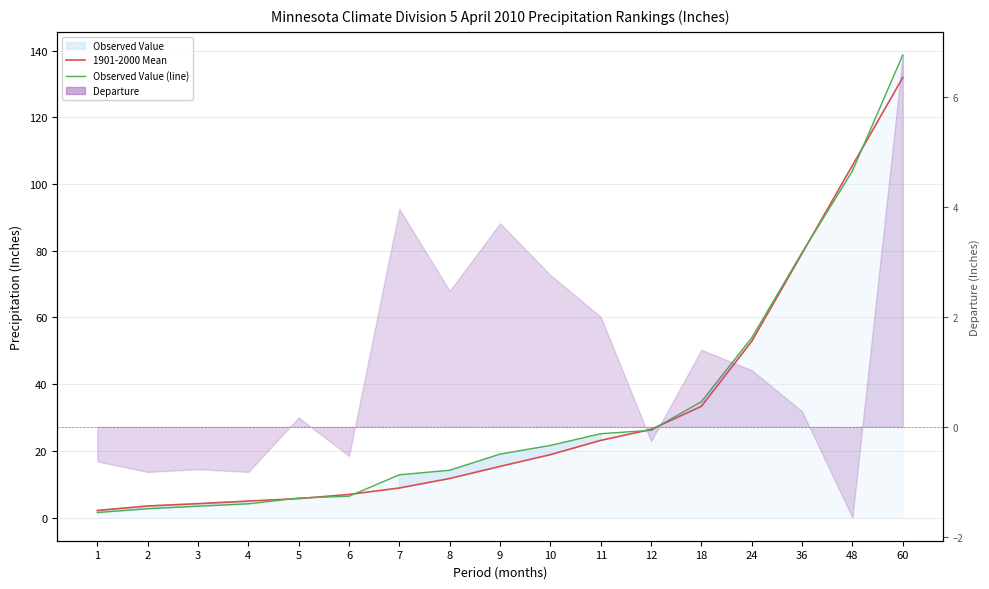

Is the value of 1901-2000 Mean at 36 greater than the value of Observed Value (line) at 3?

Yes